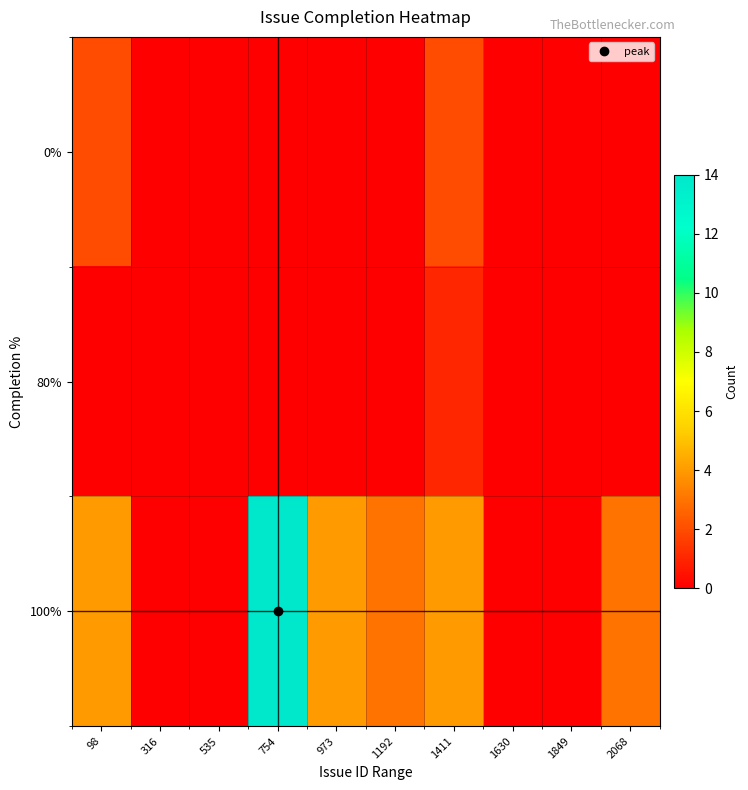

List the series in order of their peak value, lowest first.

80%, 0%, 100%